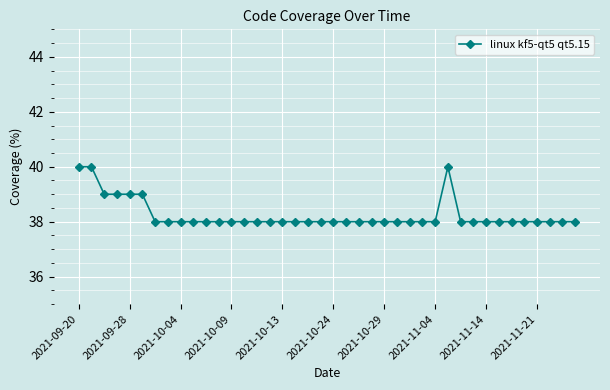

What is the minimum value shown in the chart?

38